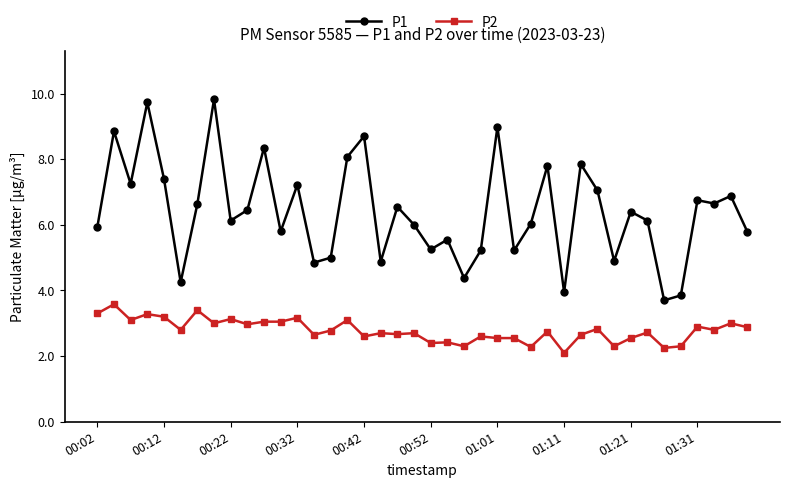

What is the greatest value displayed?

9.8